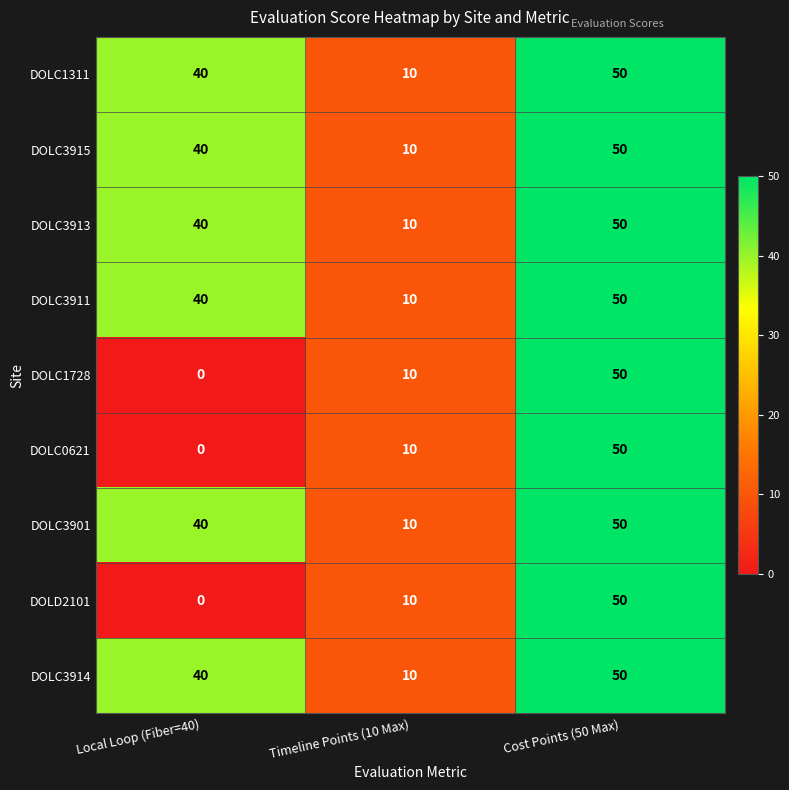

Which label corresponds to the smallest value in the chart?

Local Loop (Fiber=40)